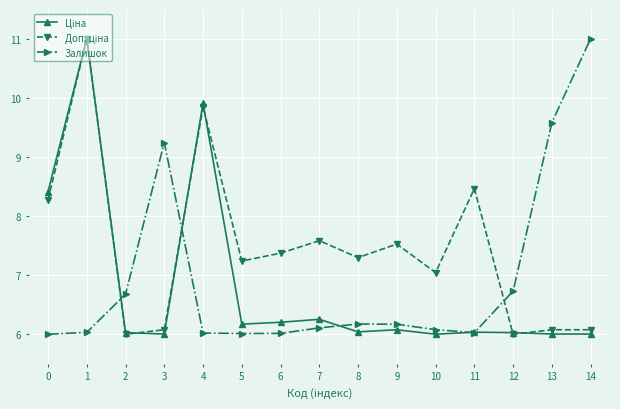

The value of Залишок at 6 is 6.0. True or false?

True